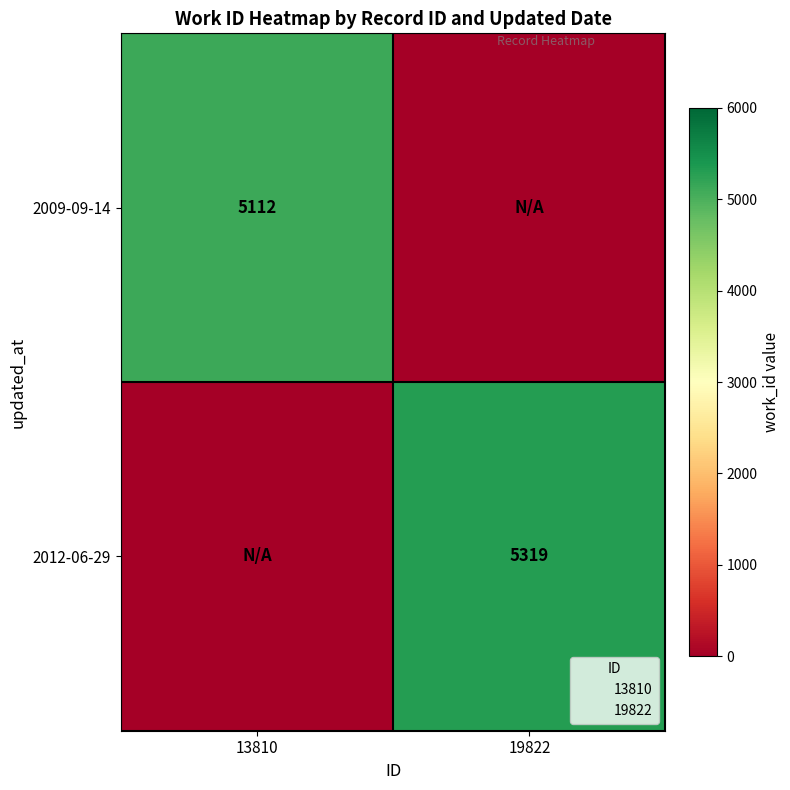

At 19822, list the series in order from smallest to largest.

2009-09-14, 2012-06-29